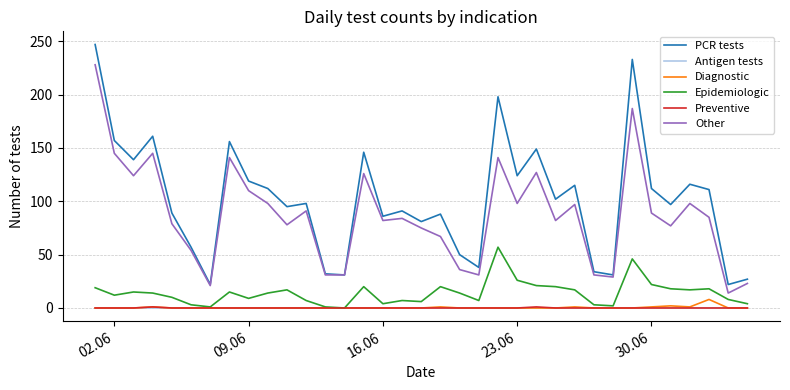

Which series has the largest range (max minus min)?

PCR tests